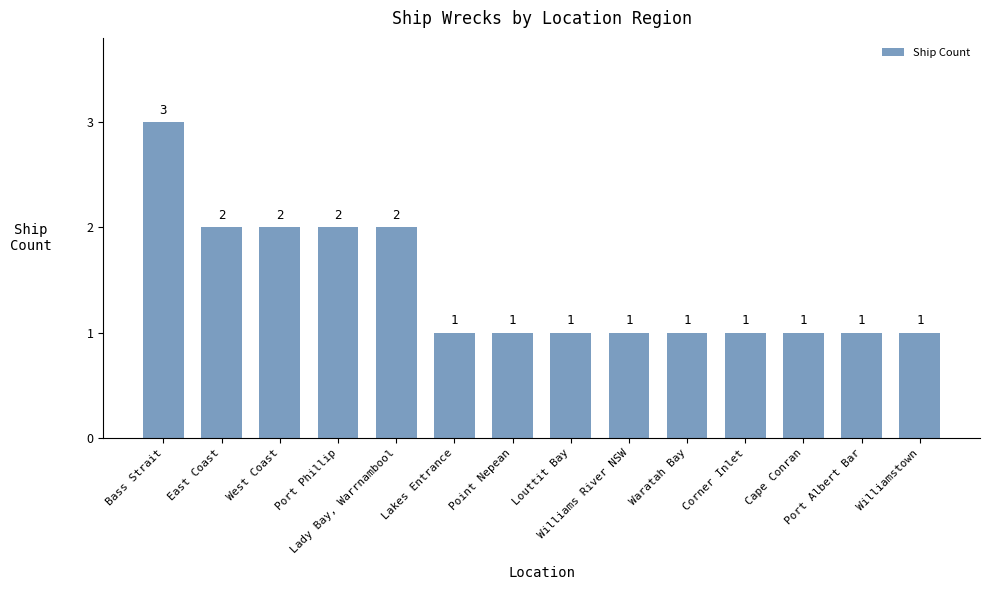

Which category has the highest value across all series?

Bass Strait